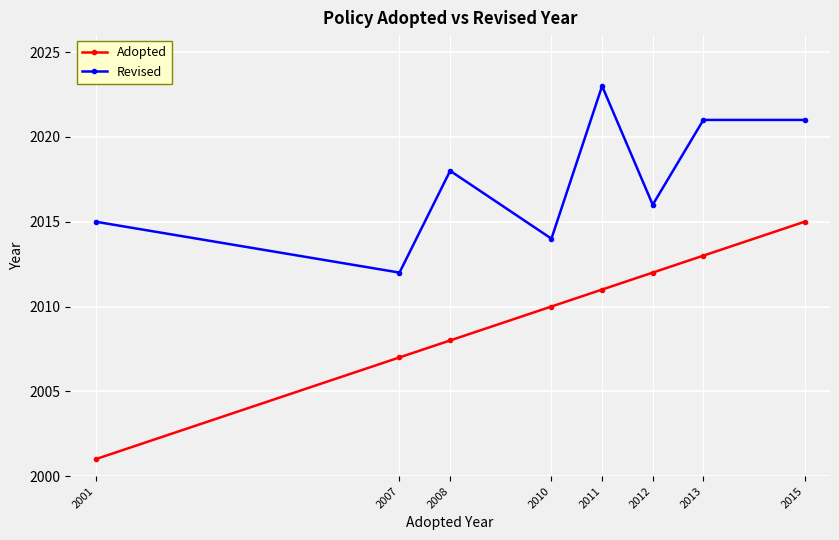

How many categories are shown in the chart?

8